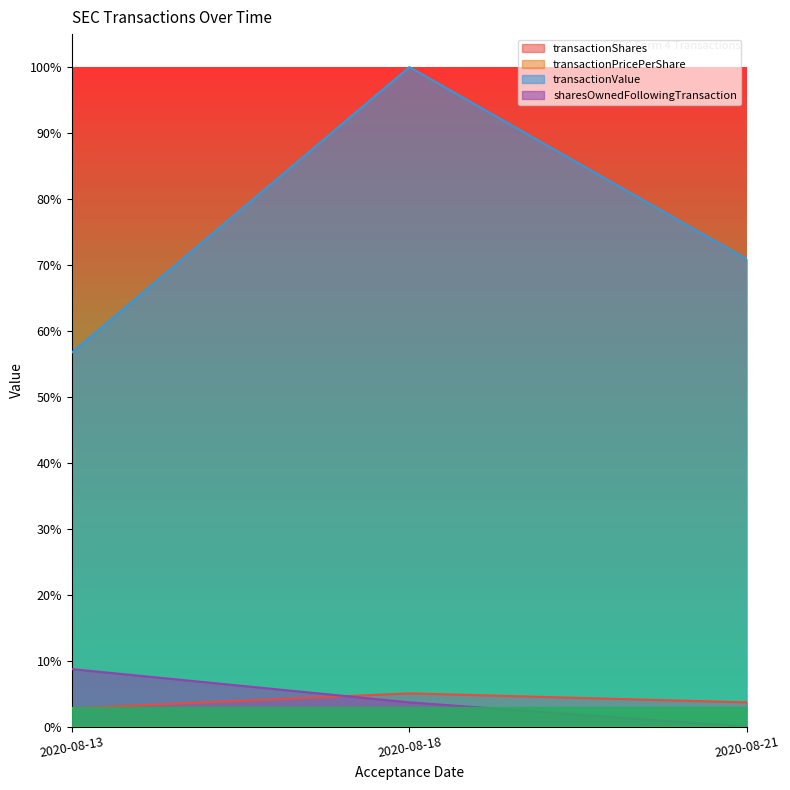

How many positive values does the sharesOwnedFollowingTransaction series have?

2